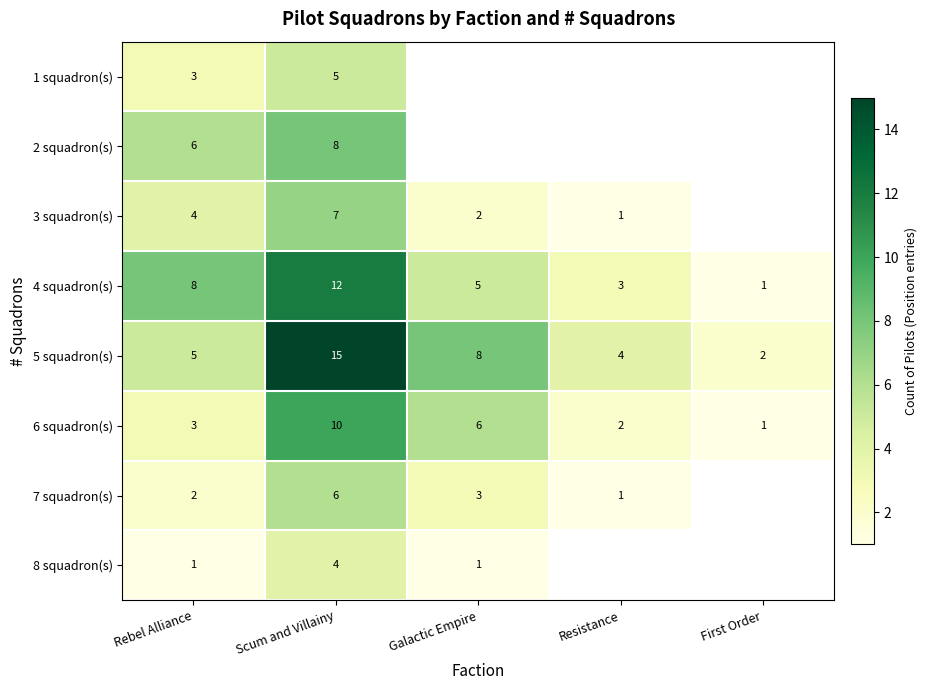

What is the difference between the highest and lowest values at Rebel Alliance?

7